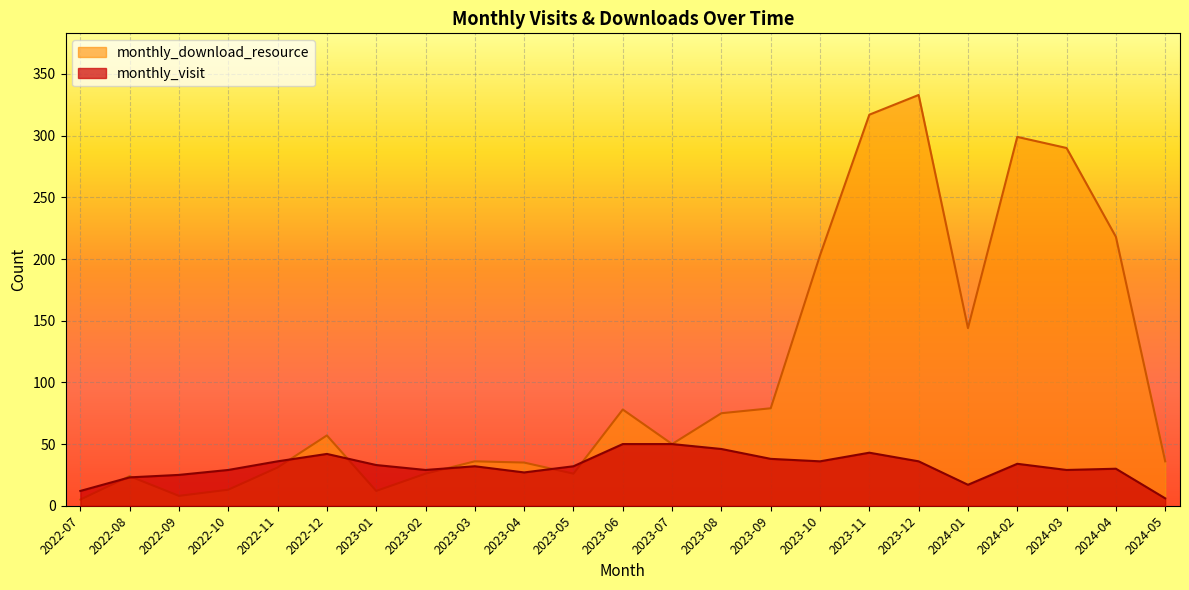

What is the highest value of the monthly_visit series?

50